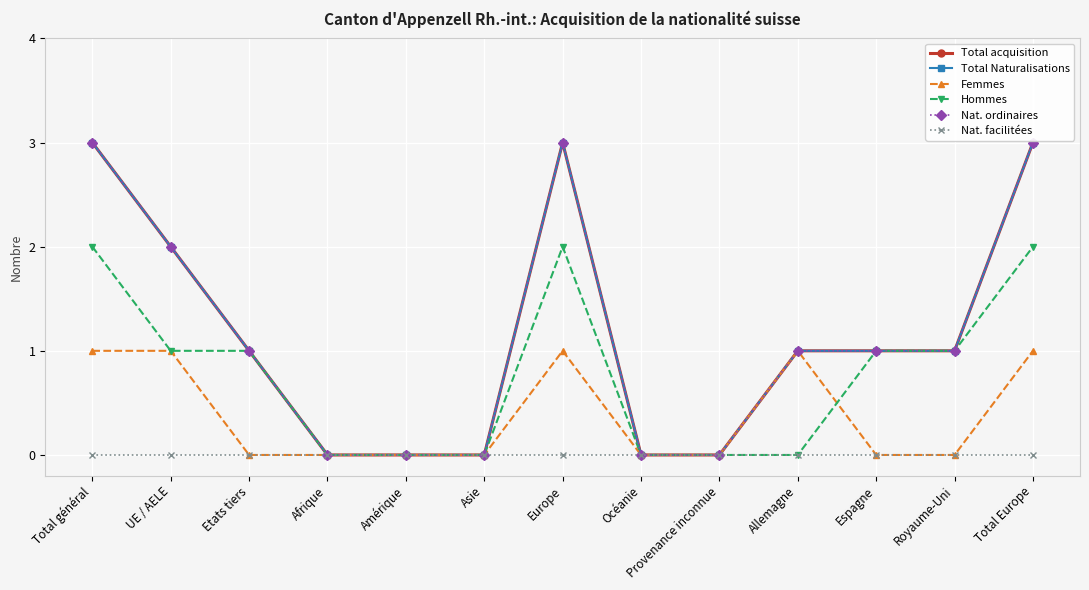

Does the chart have visible grid lines?

Yes